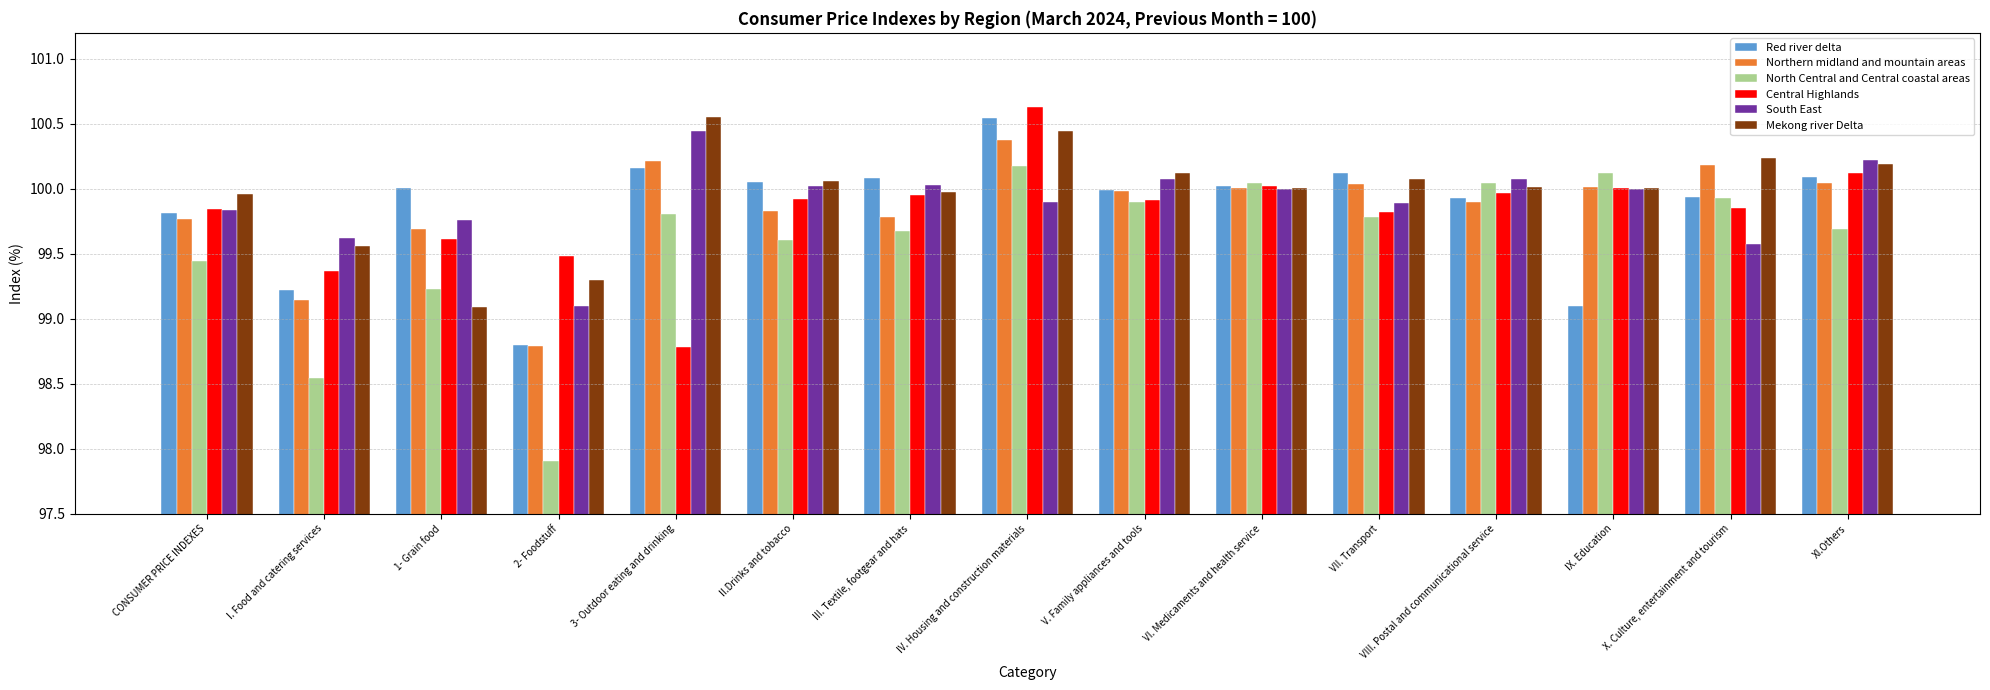

Between 2- Foodstuff and IX. Education, which series saw the biggest shift?

North Central and Central coastal areas